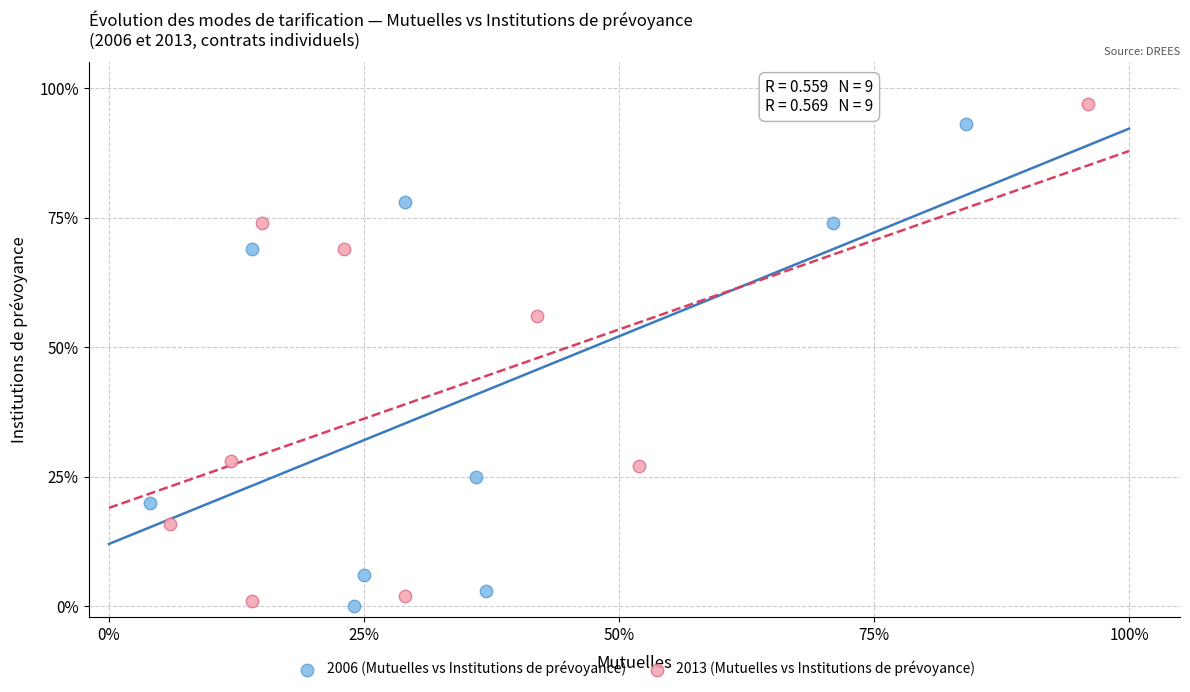

What are all the series names shown in the legend?

2006 (Mutuelles vs Institutions de prévoyance), 2013 (Mutuelles vs Institutions de prévoyance)